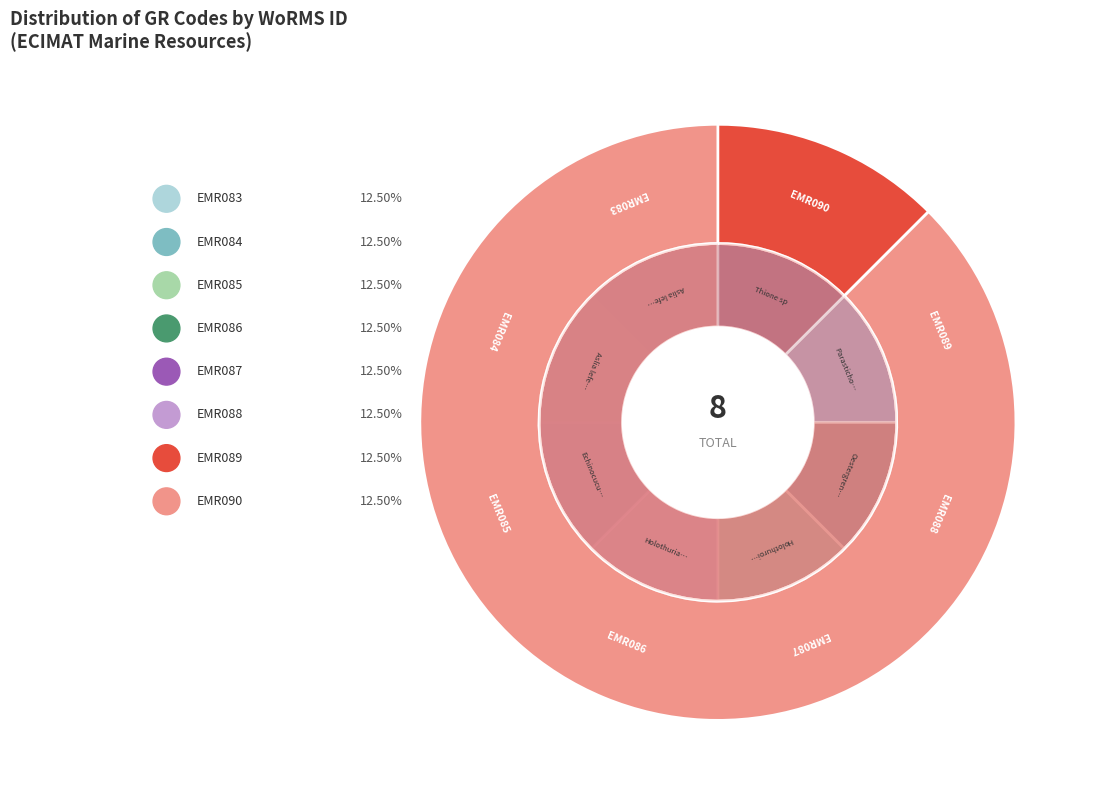

To the nearest percent, what is the combined percentage of EMR090 and EMR086?

25%